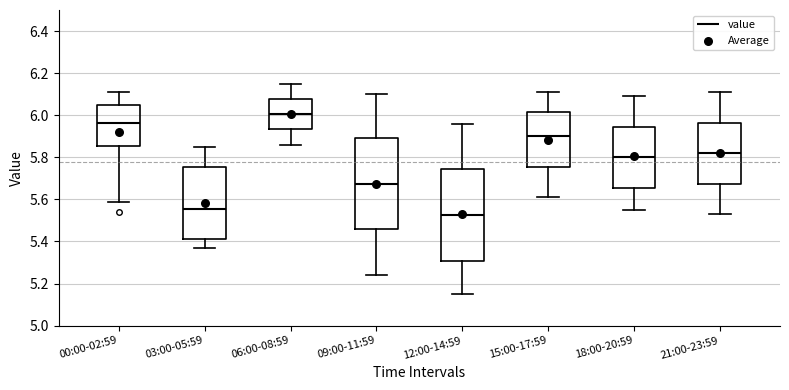

Where is the lower edge of the box for 00:00-02:59 on the y-axis? The values are not printed on the chart, so give them approximately, as read against the axis.

5.86